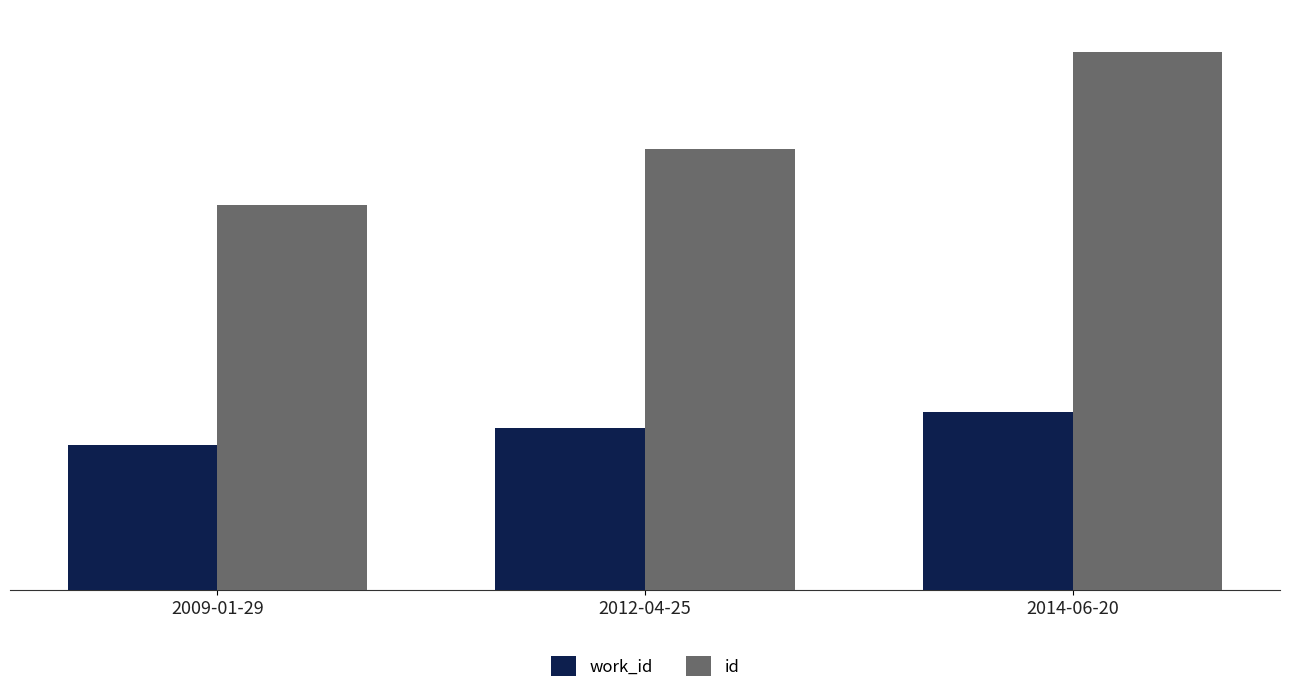

Which series changed the most between 2009-01-29 and 2012-04-25?

id